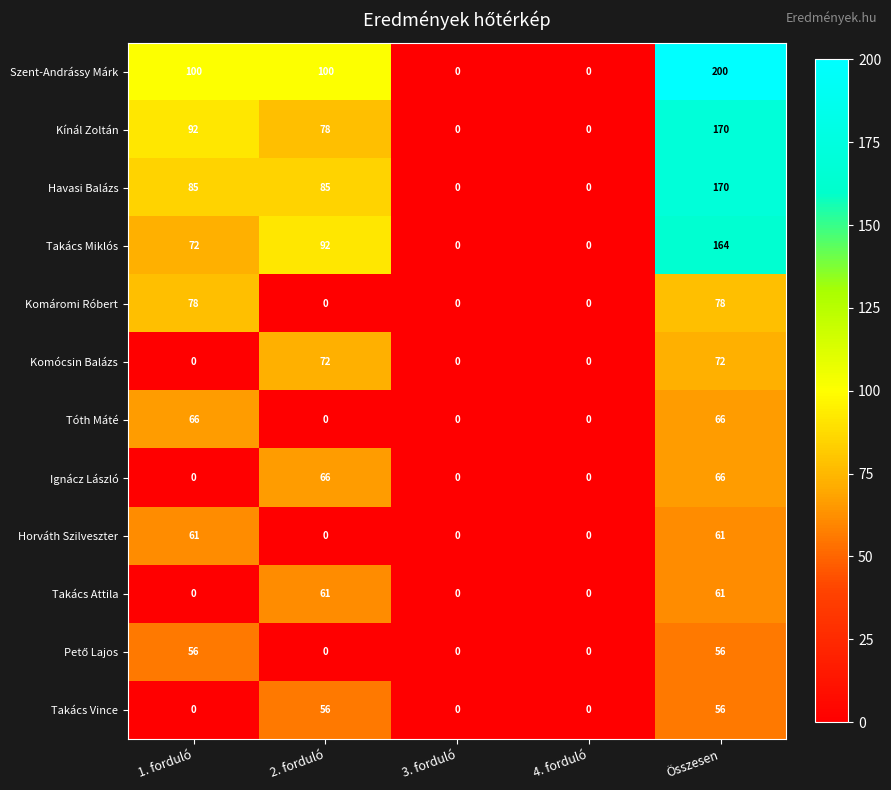

Which series has the widest spread of values?

Szent-Andrássy Márk